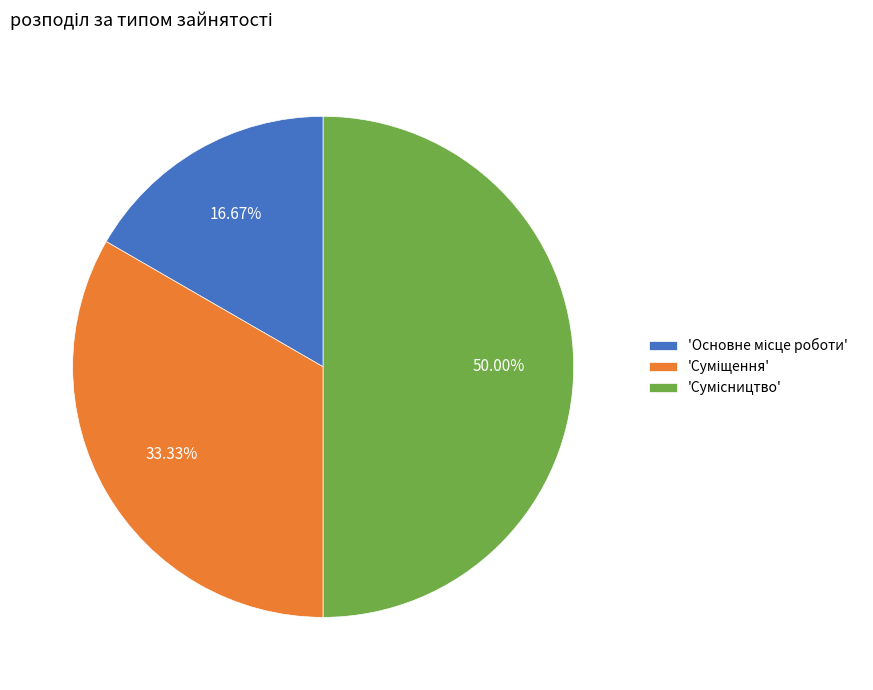

What is the smallest slice in the pie chart?

Основне місце роботи